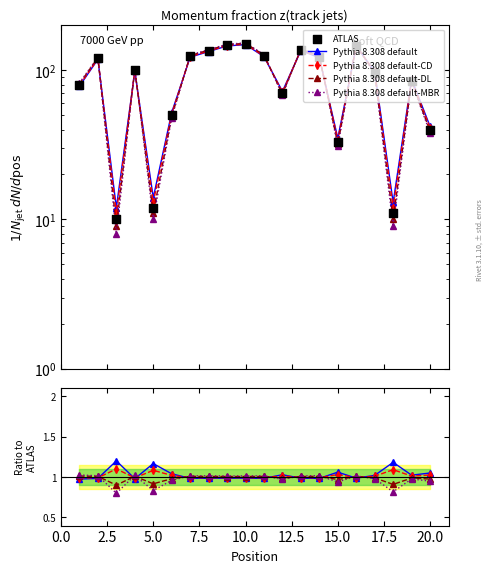

Which series reaches the minimum Y coordinate?

Pythia 8.308 default-MBR